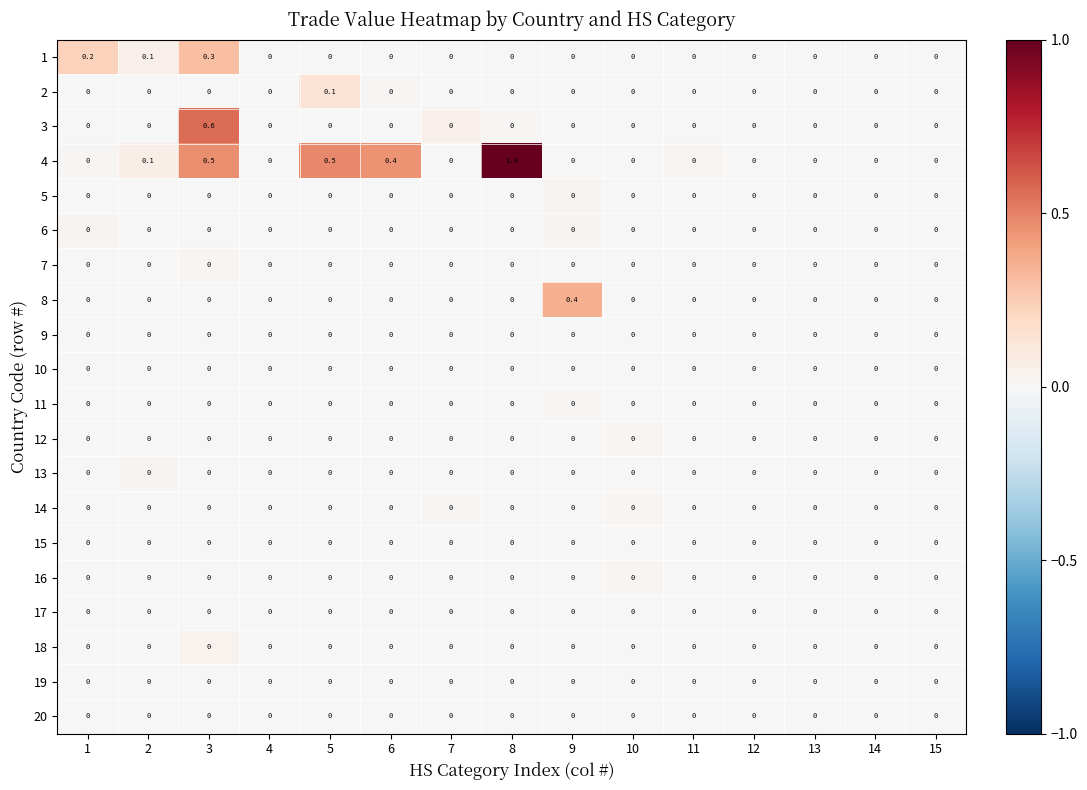

What is the difference between the highest and lowest values at 9?

0.4